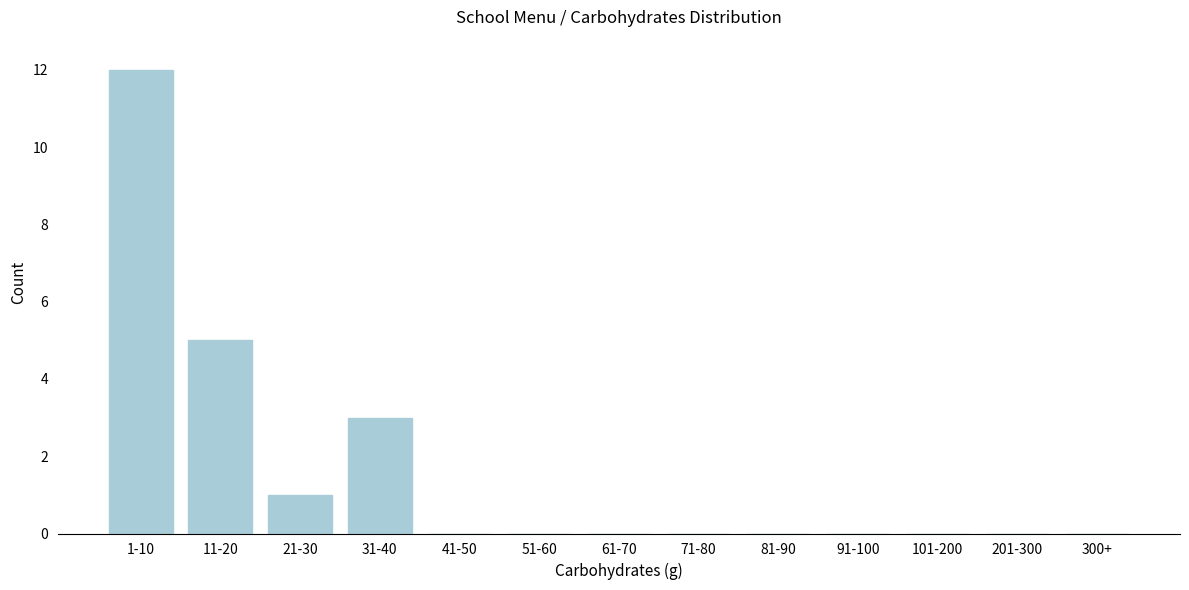

Reading right to left, what are all the values shown in this chart?

300+=0	201-300=0	101-200=0	91-100=0	81-90=0	71-80=0	61-70=0	51-60=0	41-50=0	31-40=3	21-30=1	11-20=5	1-10=12